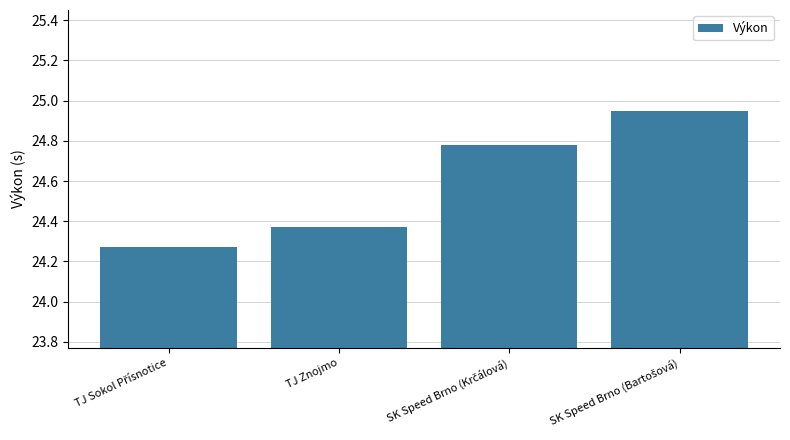

Is it true that the value at TJ Znojmo is 7.2?

False